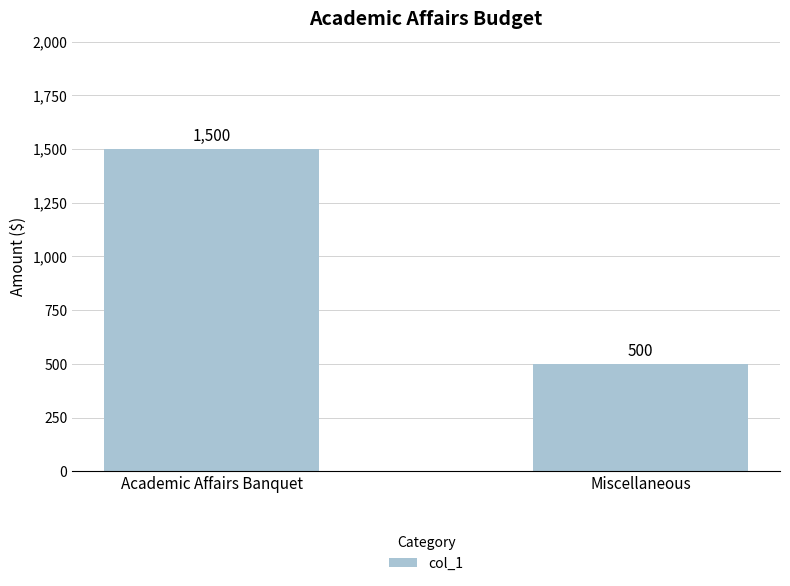

What is the sum of the values at Academic Affairs Banquet and Miscellaneous?

2000